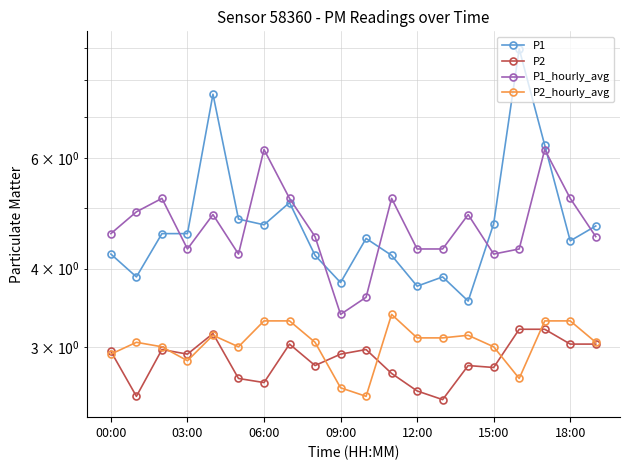

What is the highest value of the P2_hourly_avg series?

3.4